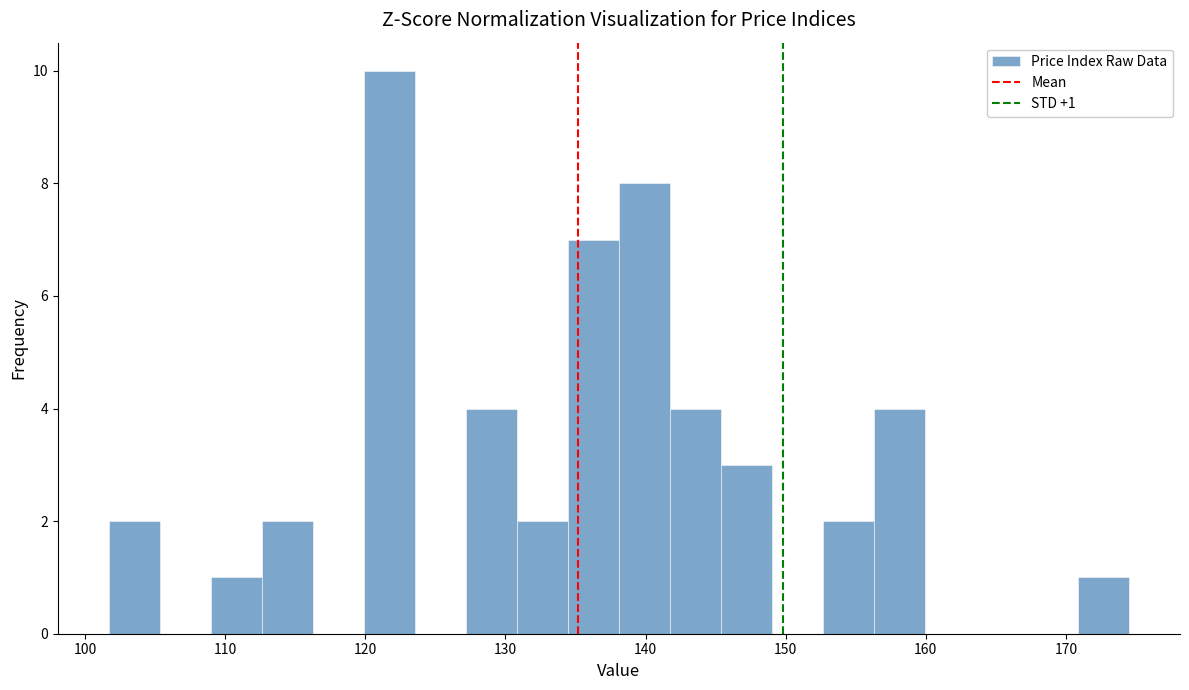

Around what value on the x-axis is the tallest bar? Give the approximate position of its centre, as read against the axis.

122